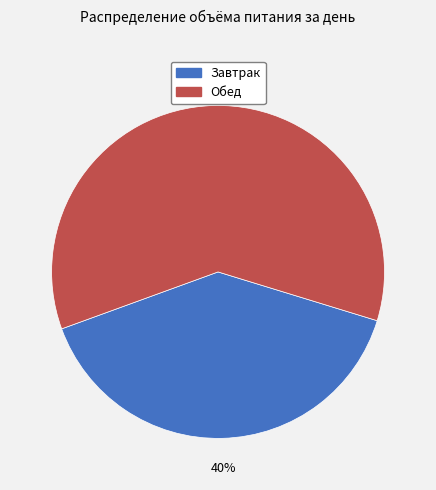

What is the smallest slice in the pie chart?

Завтрак